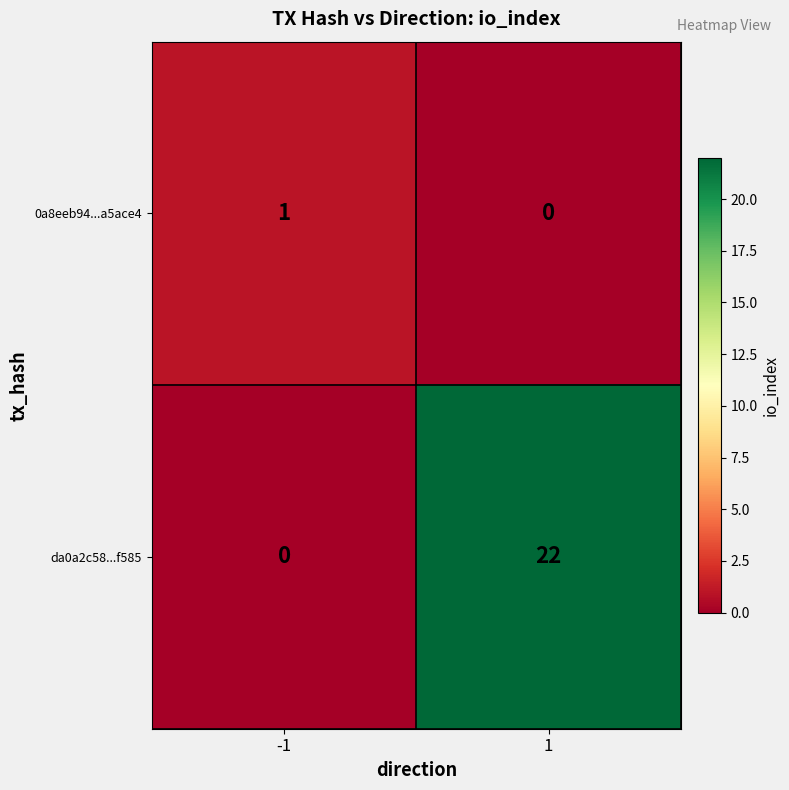

Read the da0a2c58...f585 value at 1, to the nearest 10.

20